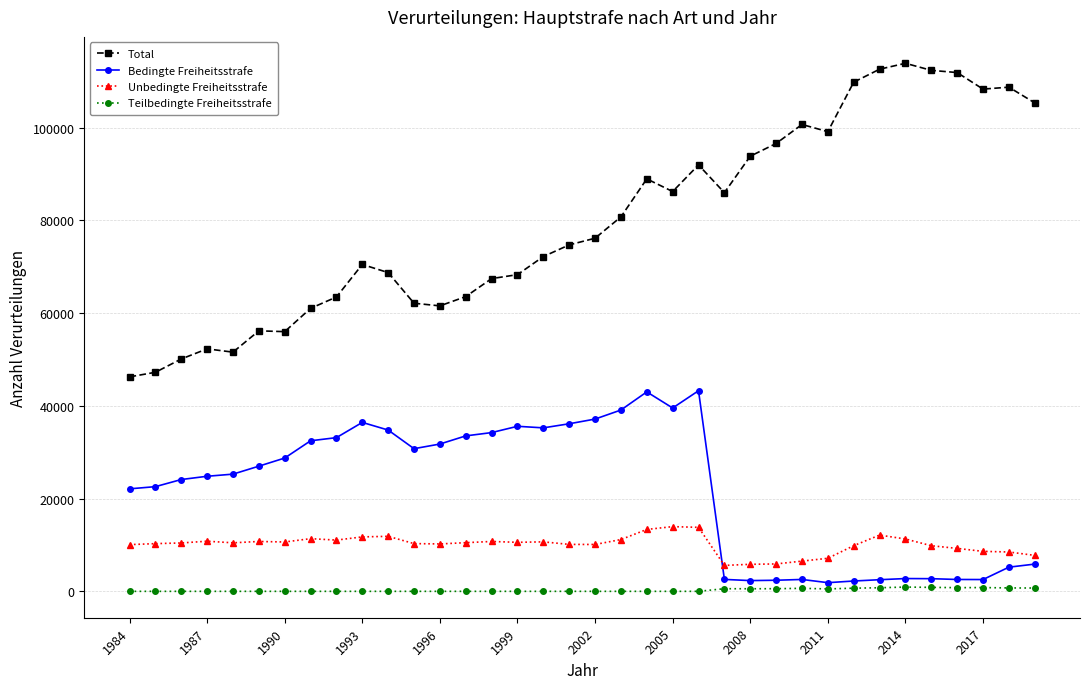

Is this an area chart (filled region under the line)?

No